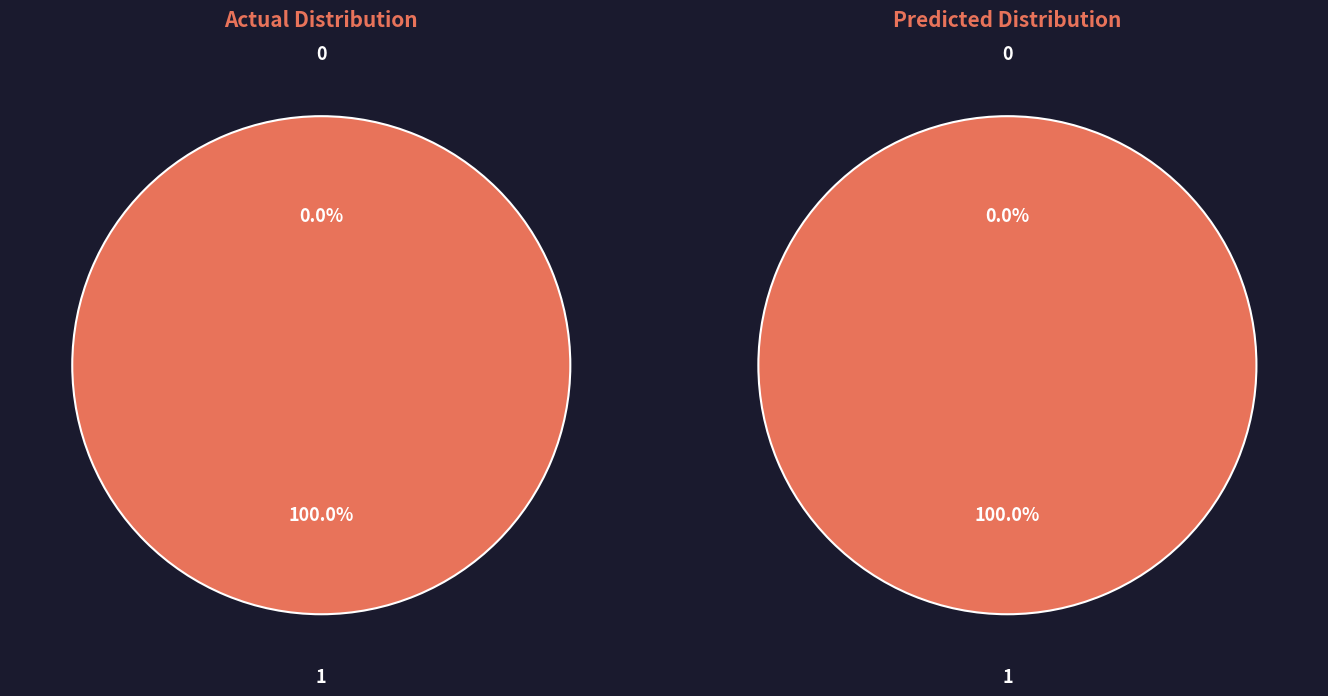

What is the change in value from 0 to 1?

+1